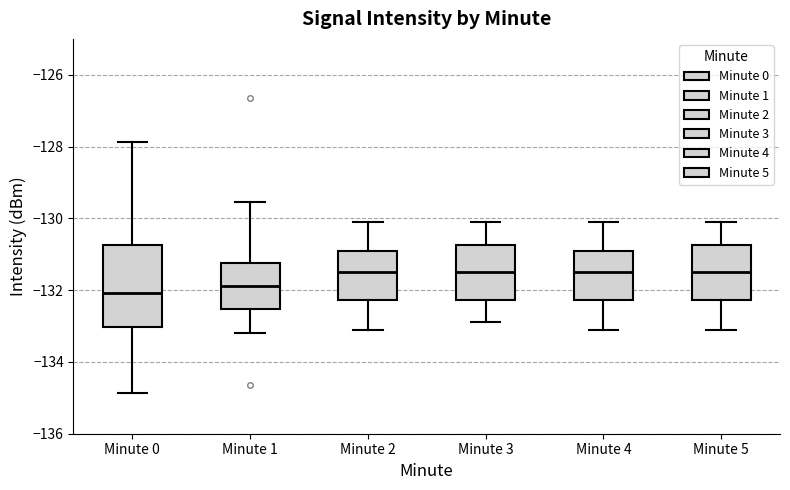

Comparing the boxes themselves (not the whiskers), which one is the tallest?

Minute 0